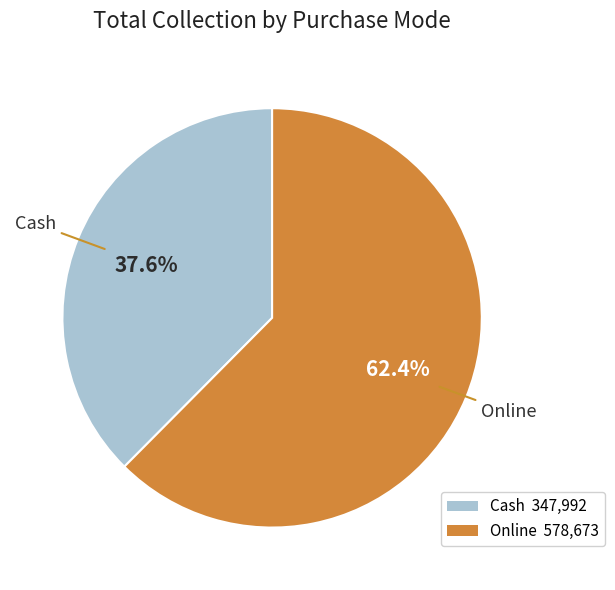

The Online slice represents 62% of the pie. True or false?

True